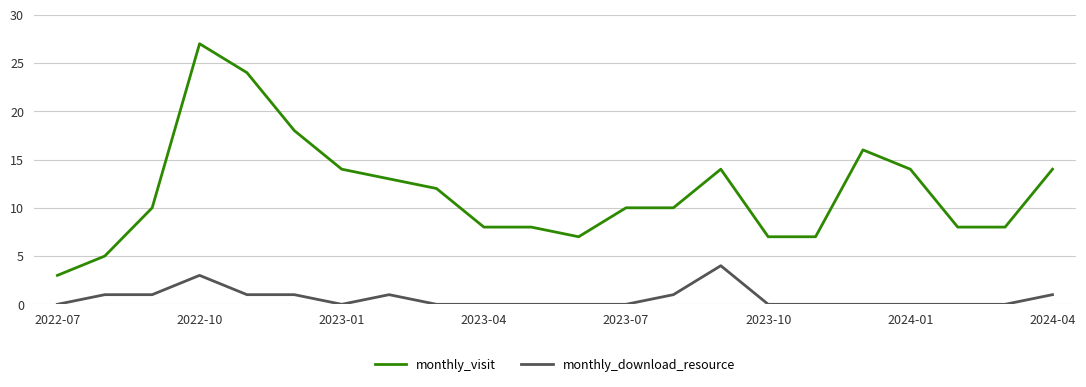

List the series in order of their peak value, lowest first.

monthly_download_resource, monthly_visit